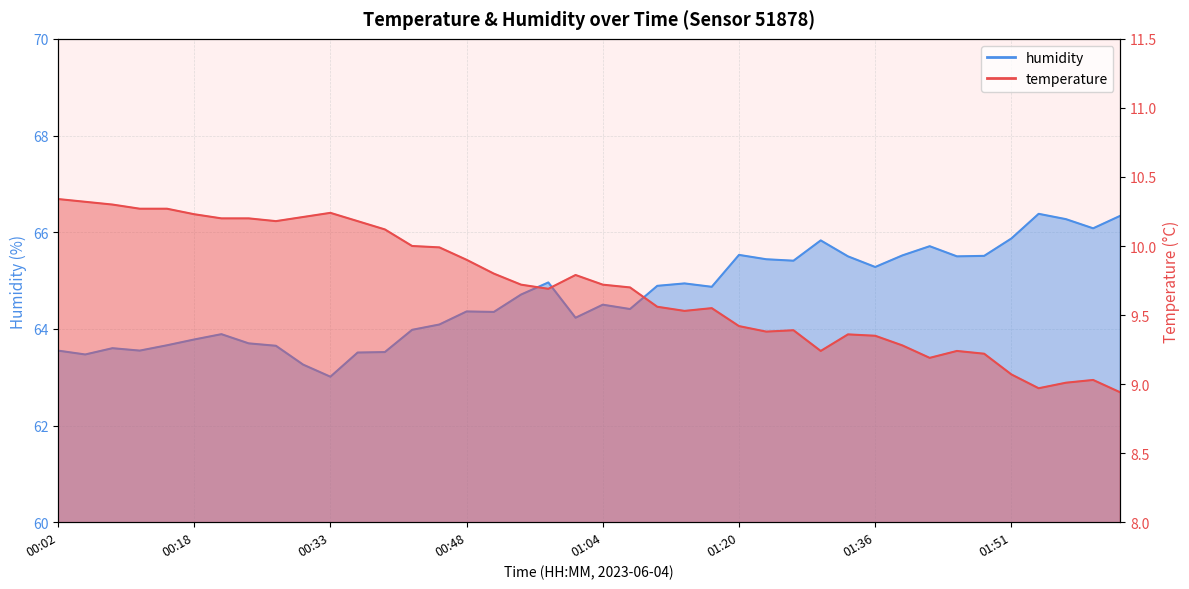

Does the chart have visible grid lines?

Yes